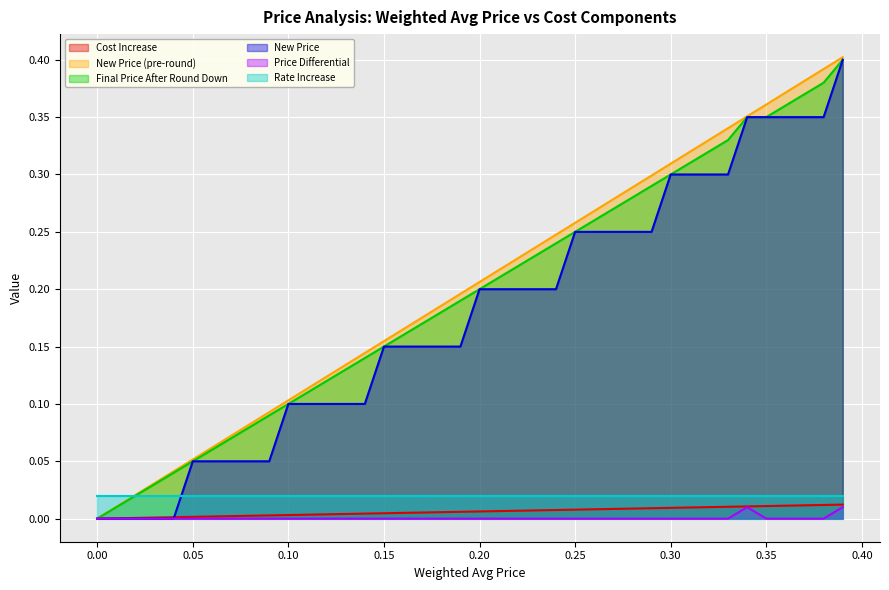

What are all the series names shown in the legend?

Cost Increase, New Price (pre-round), Final Price After Round Down, New Price, Price Differential, Rate Increase